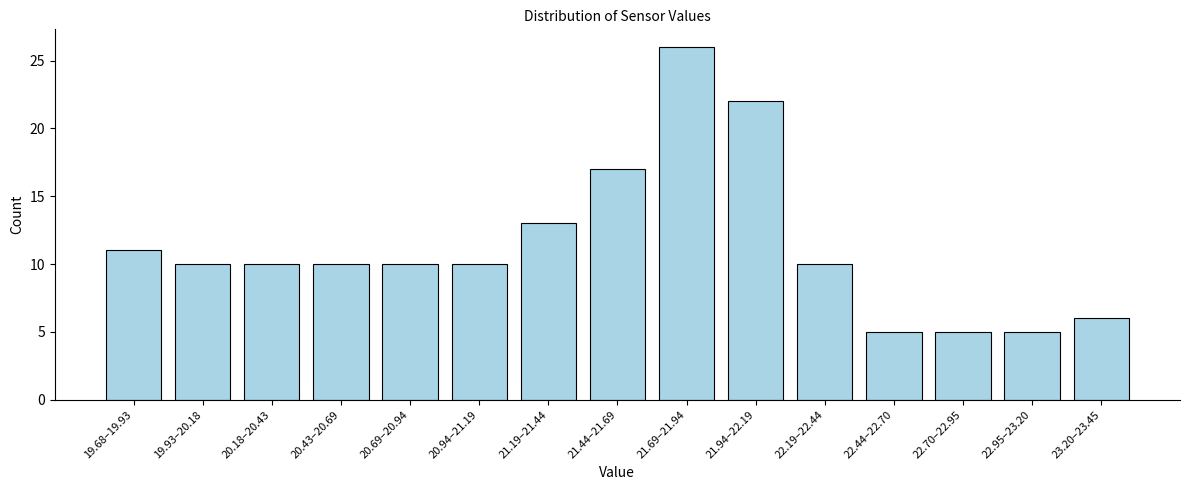

Reading left to right, extract all data points from this chart.

19.68–19.93=11	19.93–20.18=10	20.18–20.43=10	20.43–20.69=10	20.69–20.94=10	20.94–21.19=10	21.19–21.44=13	21.44–21.69=17	21.69–21.94=26	21.94–22.19=22	22.19–22.44=10	22.44–22.70=5	22.70–22.95=5	22.95–23.20=5	23.20–23.45=6